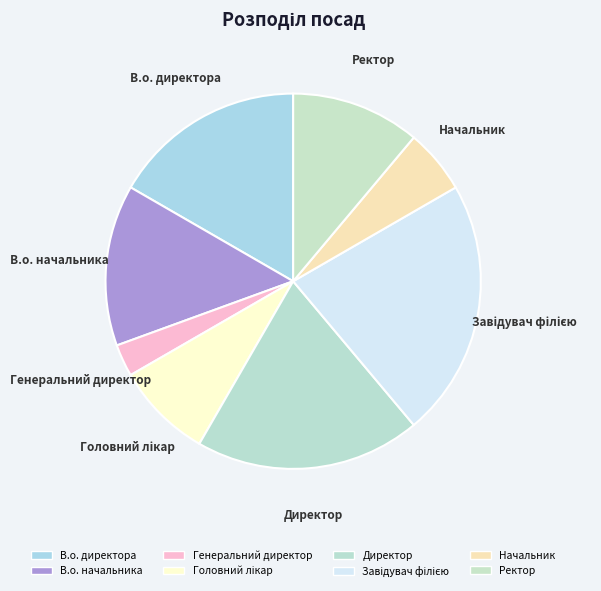

How many segments does this pie chart have?

8